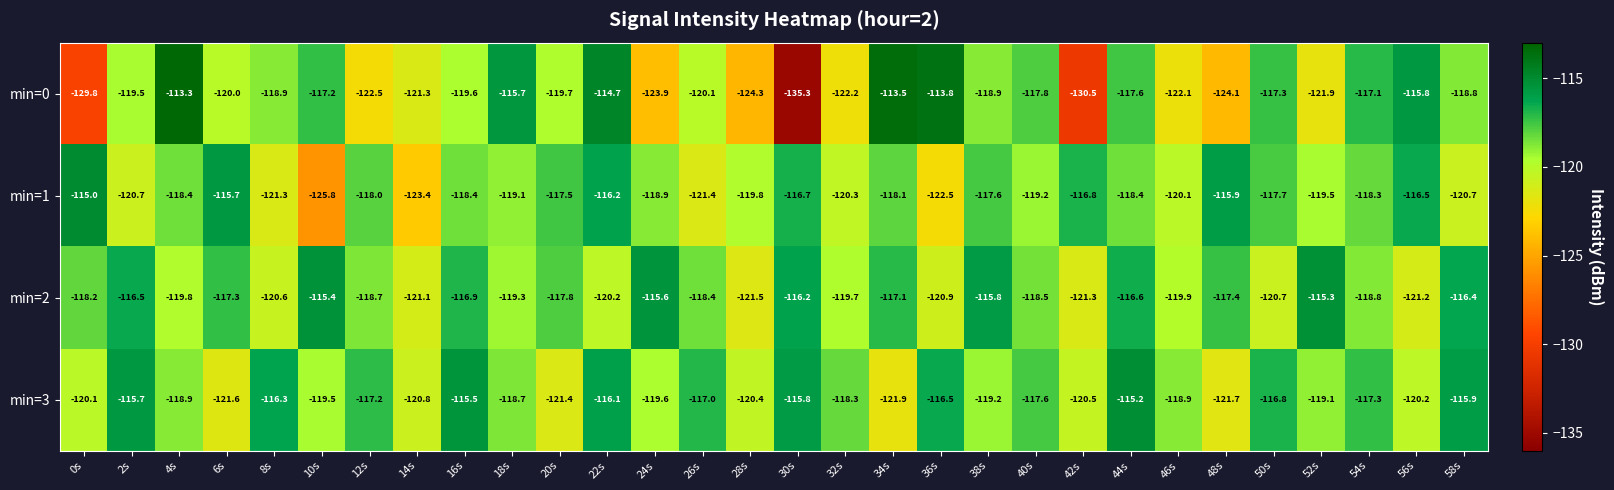

Between 42s and 44s, which series saw the biggest shift?

min=0